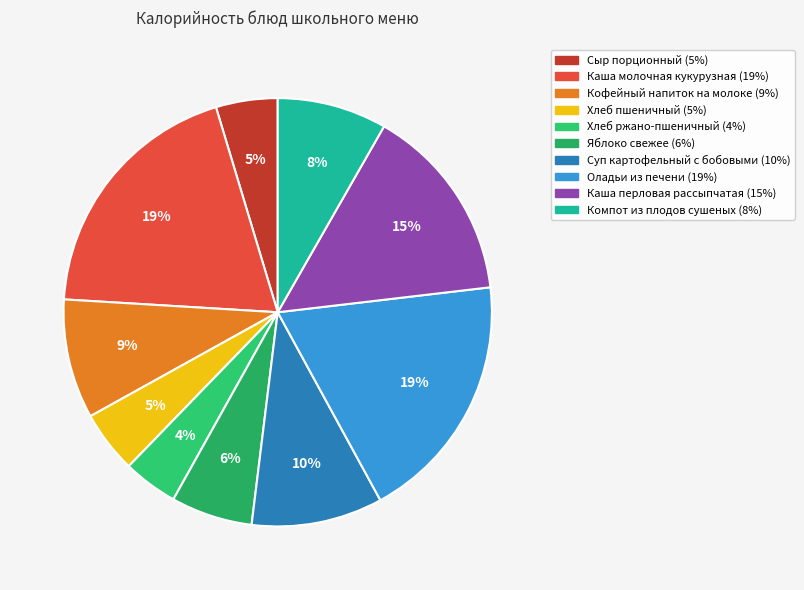

Which category has the biggest portion of the pie?

Каша молочная кукурузная